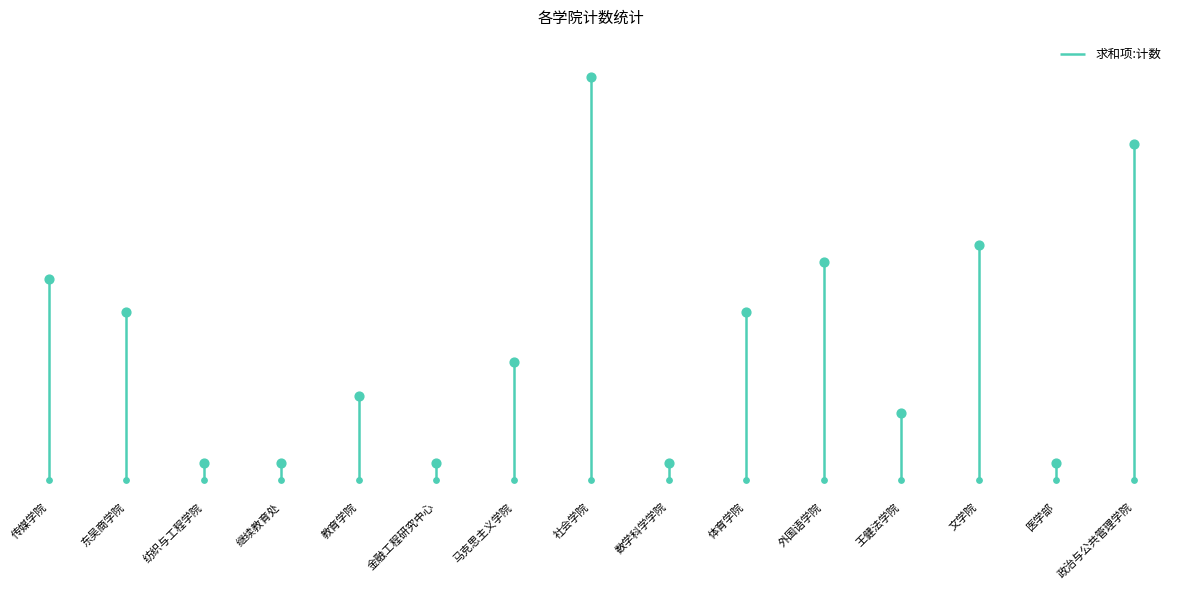

What is the ratio of the value at 金融工程研究中心 to the value at 教育学院?

0.2